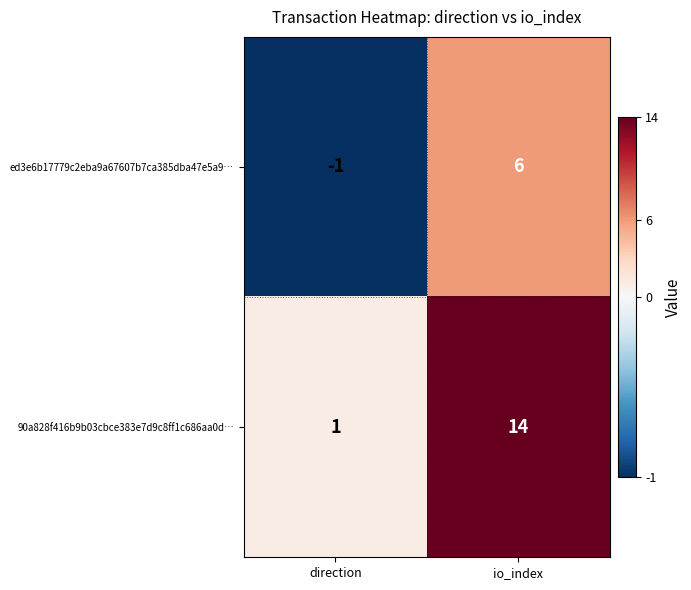

Reading right to left, extract all data points from this chart.

ed3e6b17779c2eba9a67607b7ca385dba47e5a9…: io_index=6	direction=-1
90a828f416b9b03cbce383e7d9c8ff1c686aa0d…: io_index=14	direction=1